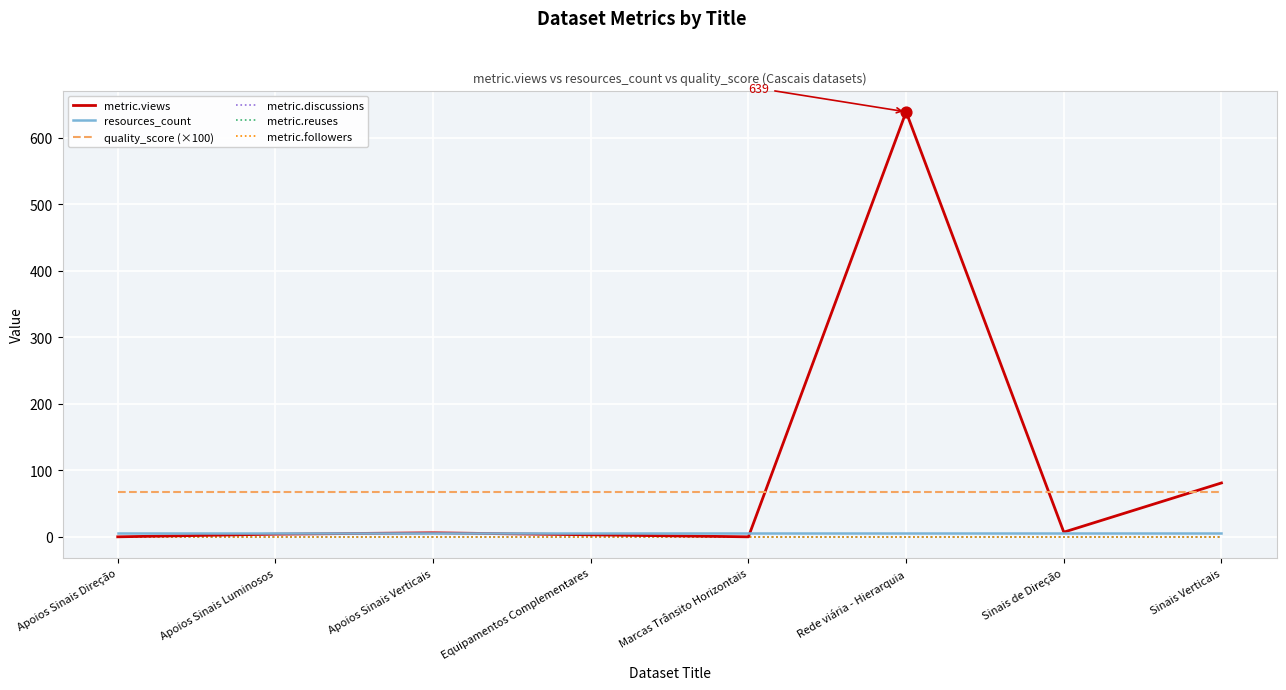

Does the chart have visible grid lines?

Yes